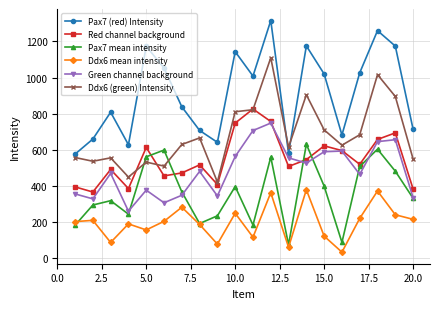

In Ddx6 mean intensity, how many points are lower than both neighbors (excluding endpoints)?

6